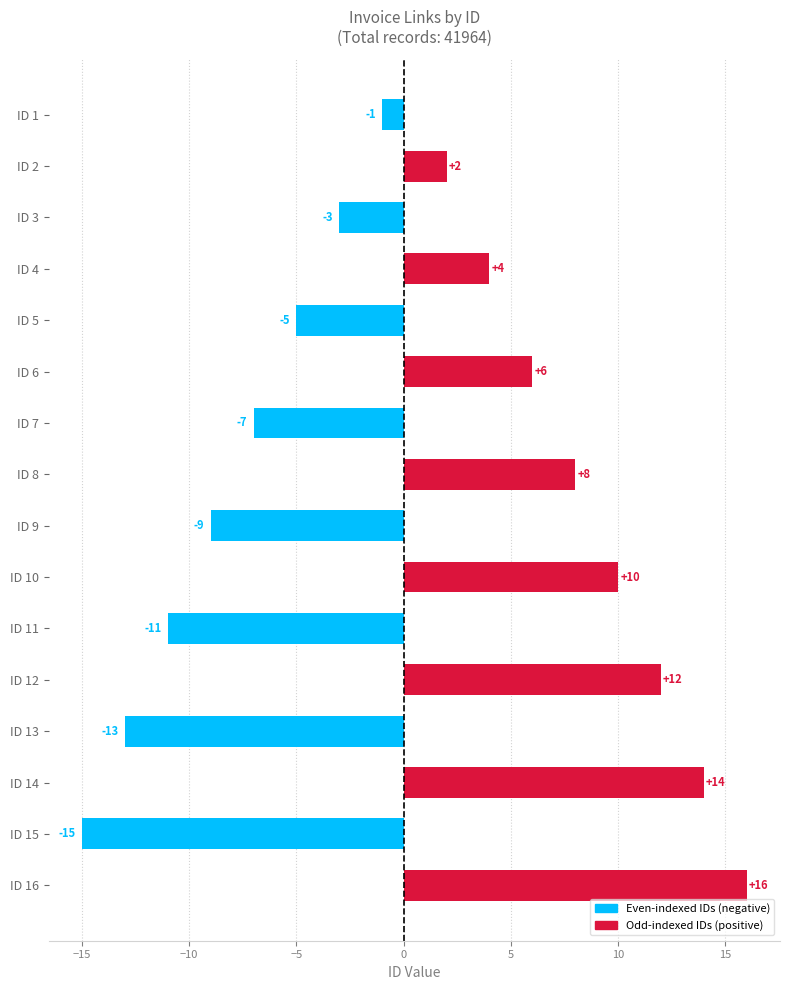

What is the sum of all values?

8